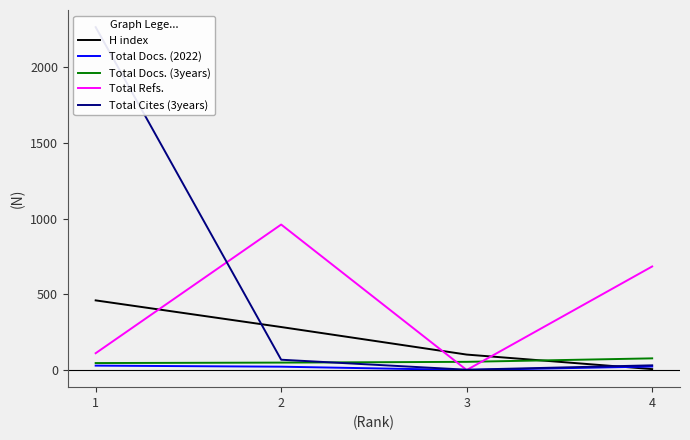

What is the difference between the second highest and minimum values in the Total Refs. series?

684